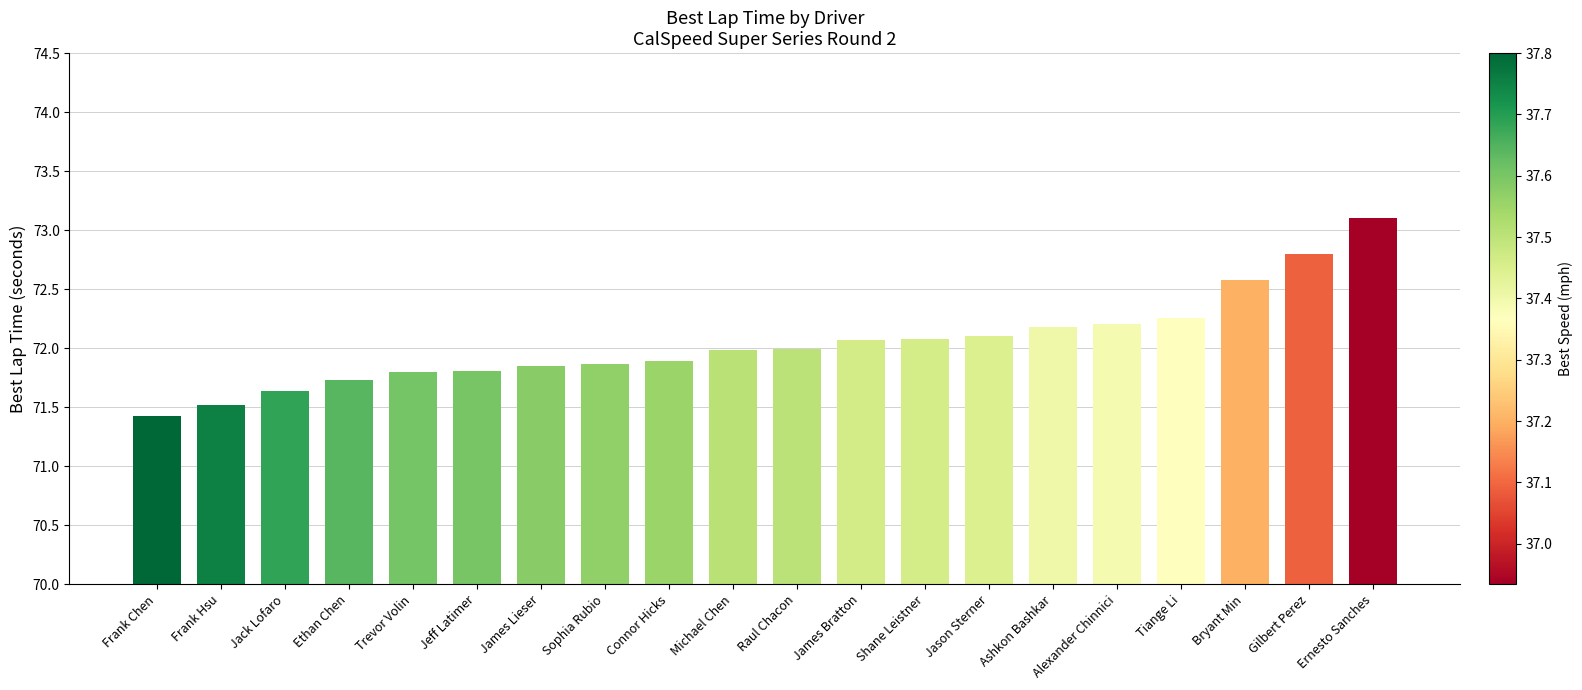

The value at Bryant Min is 97.8. True or false?

False